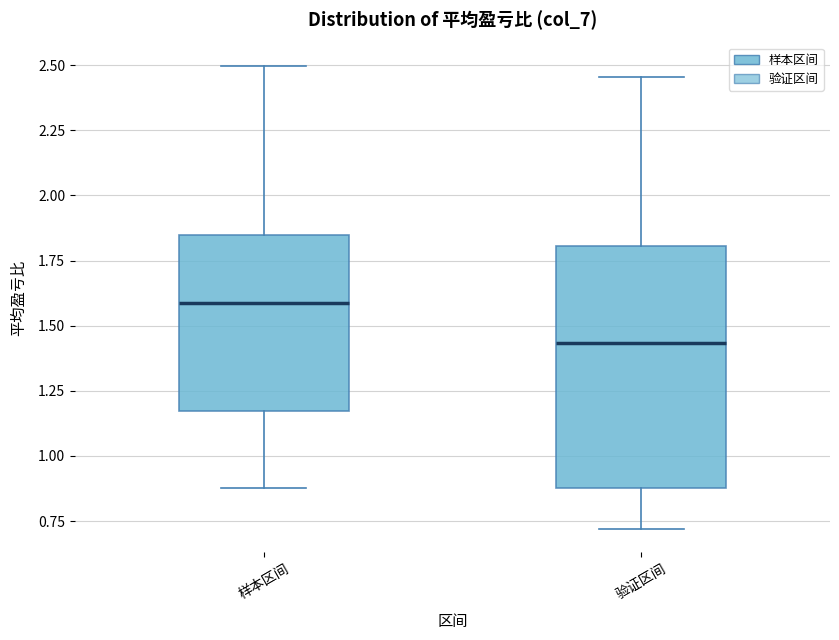

Where does the median line of the box for 验证区间 sit on the y-axis? The values are not printed on the chart, so give them approximately, as read against the axis.

1.45